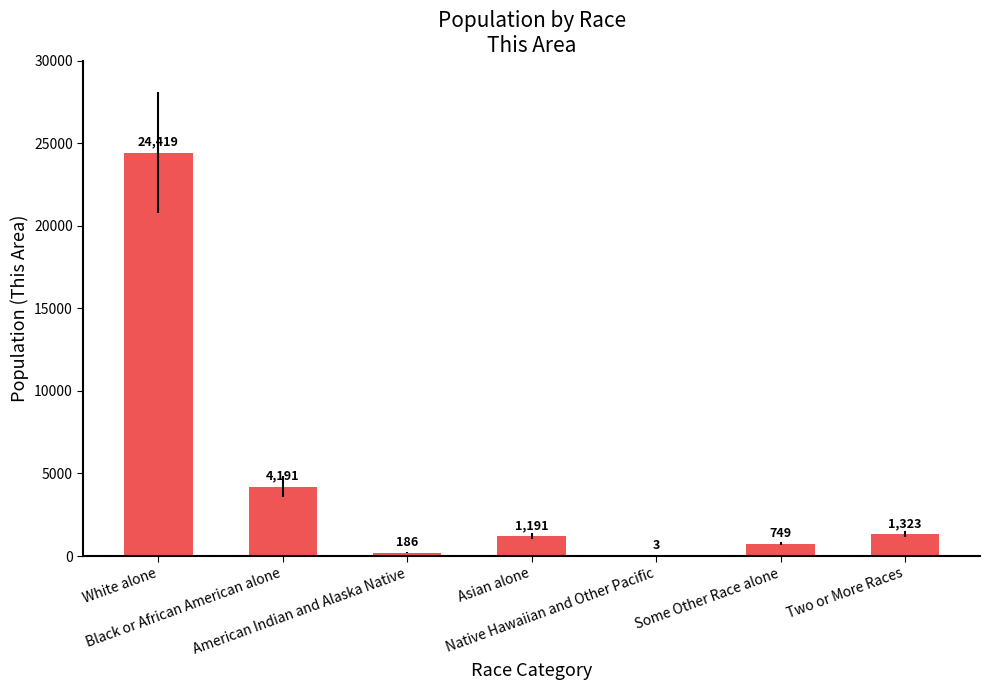

Which has a higher value, Some Other Race alone or American Indian and Alaska Native?

Some Other Race alone